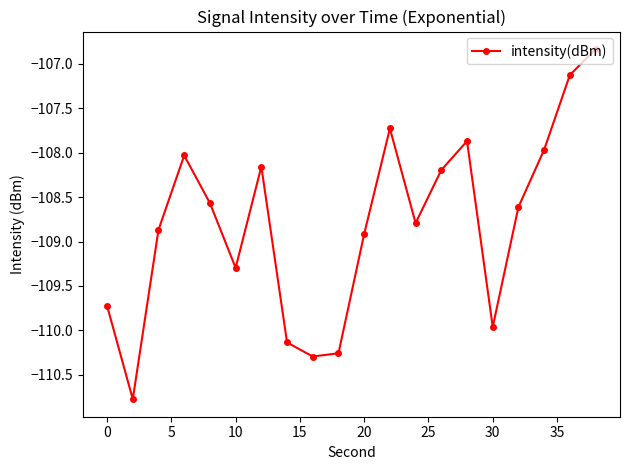

What is the smallest value displayed?

-110.8